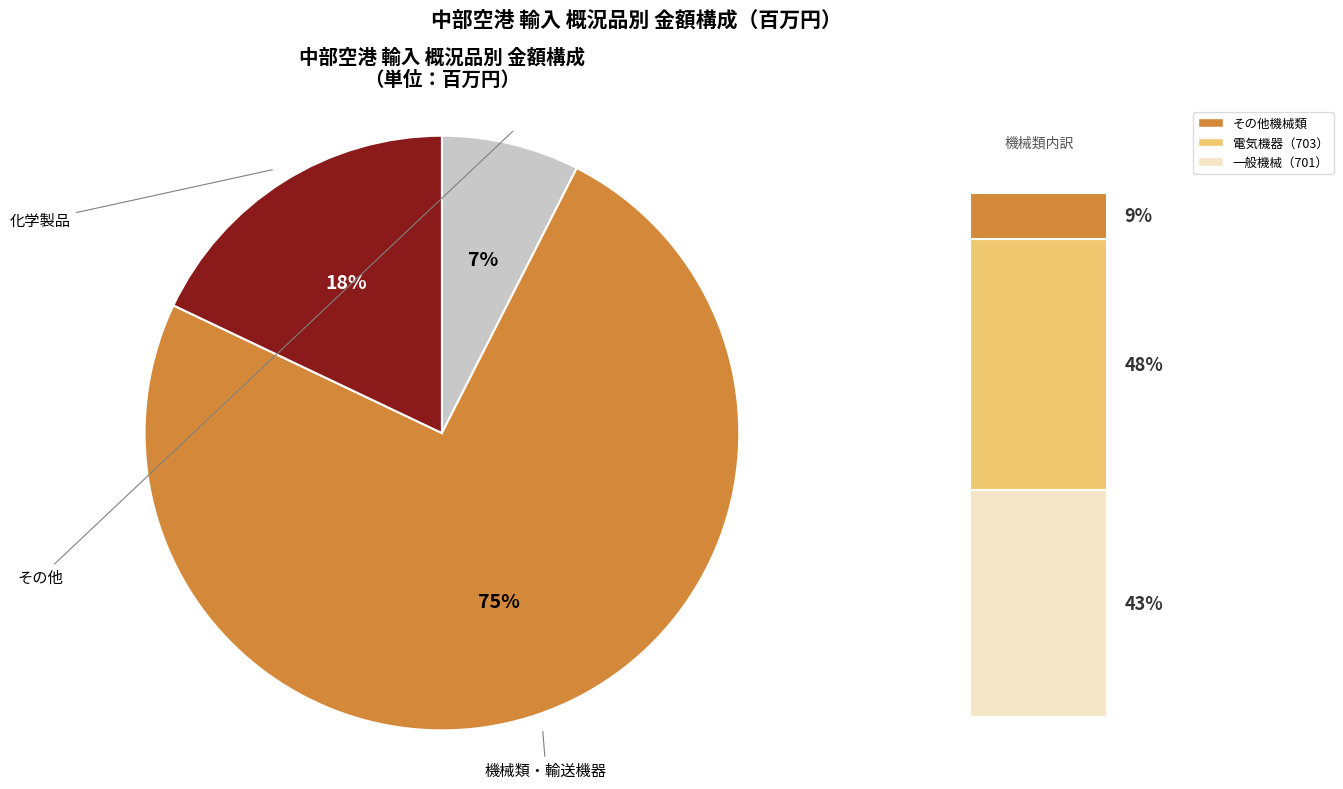

To the nearest percent, what is the average slice percentage?

33%